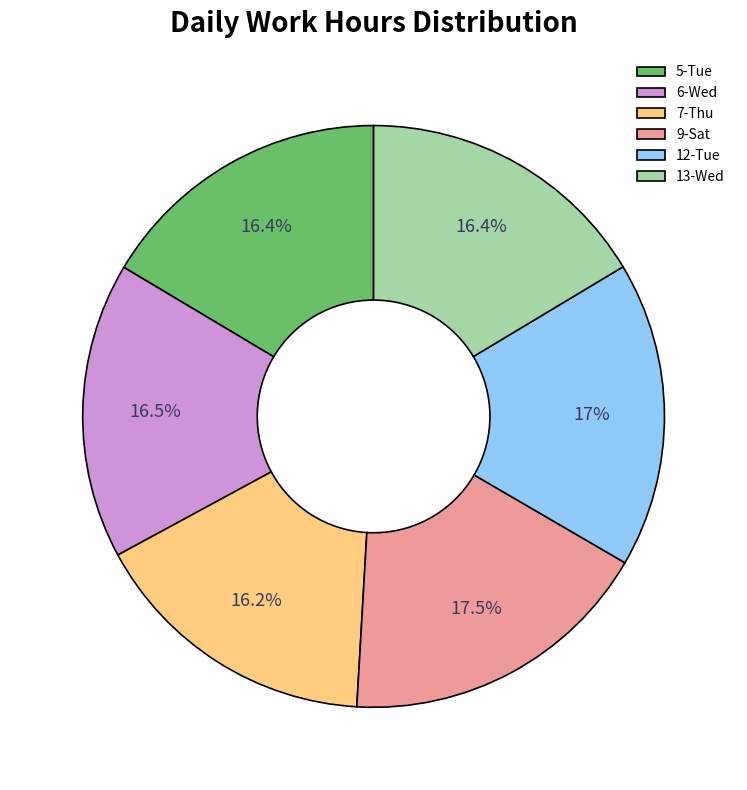

Does any single category account for the majority?

No